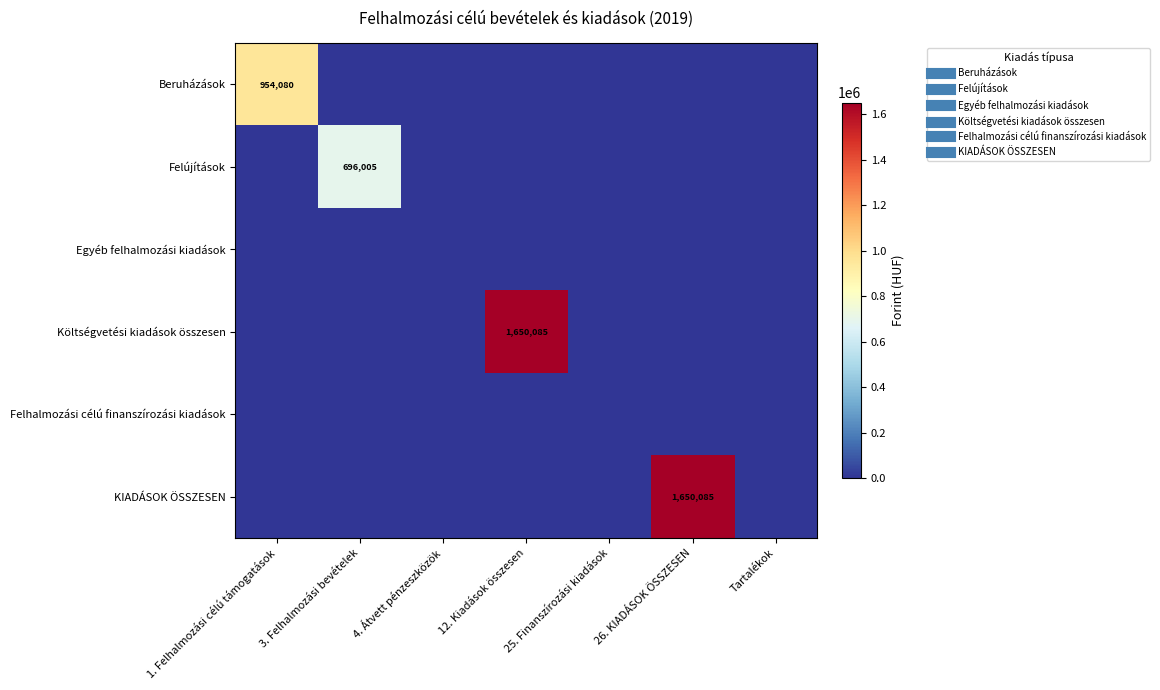

True or false: Felújítások has a value of 452028 at 4. Átvett pénzeszközök.

False